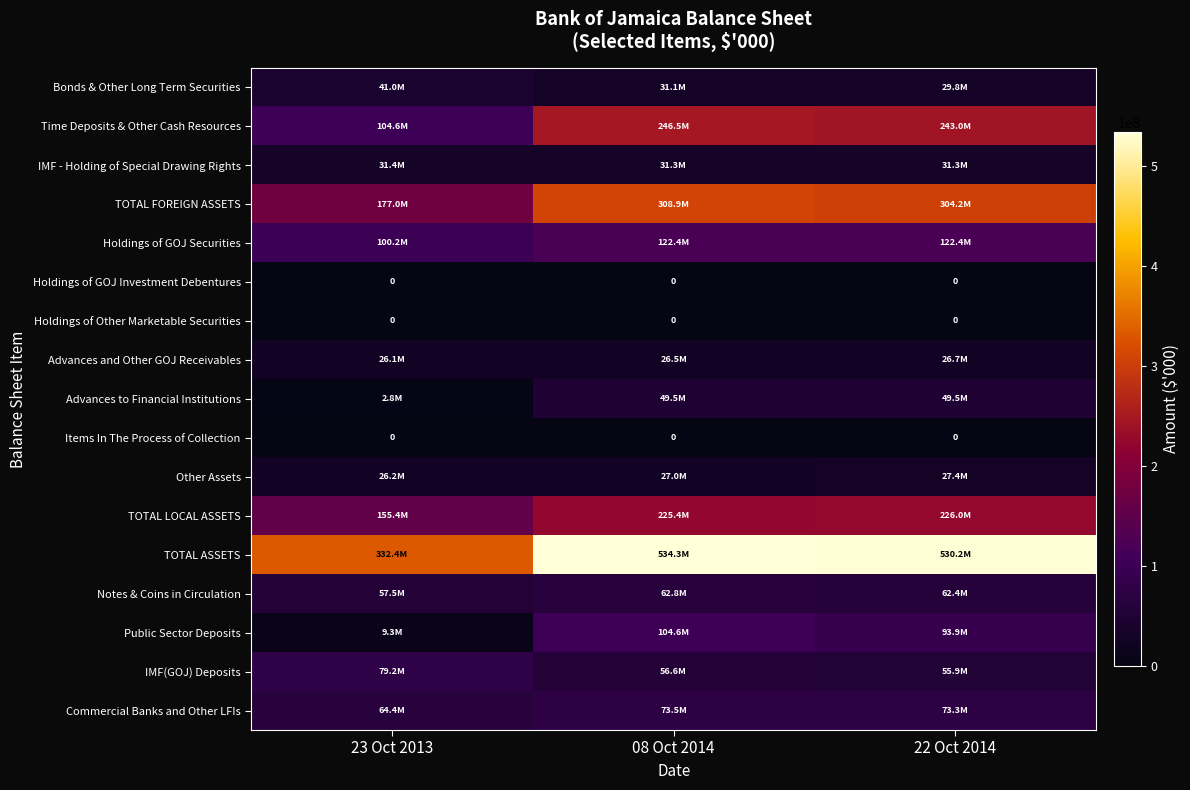

True or false: Holdings of GOJ Investment Debentures has a value of 0 at 08 Oct 2014.

True